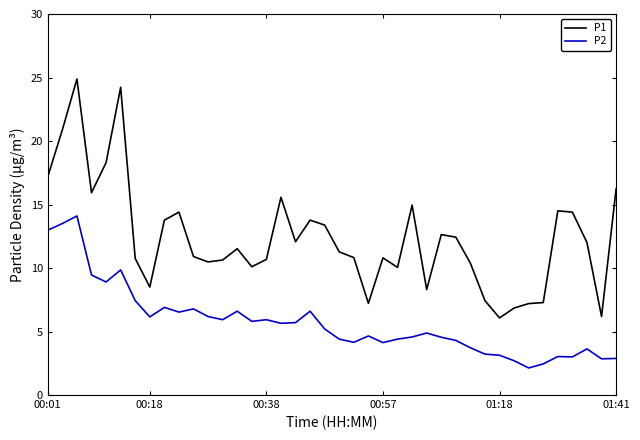

List the series in order of their overall mean, lowest first.

P2, P1